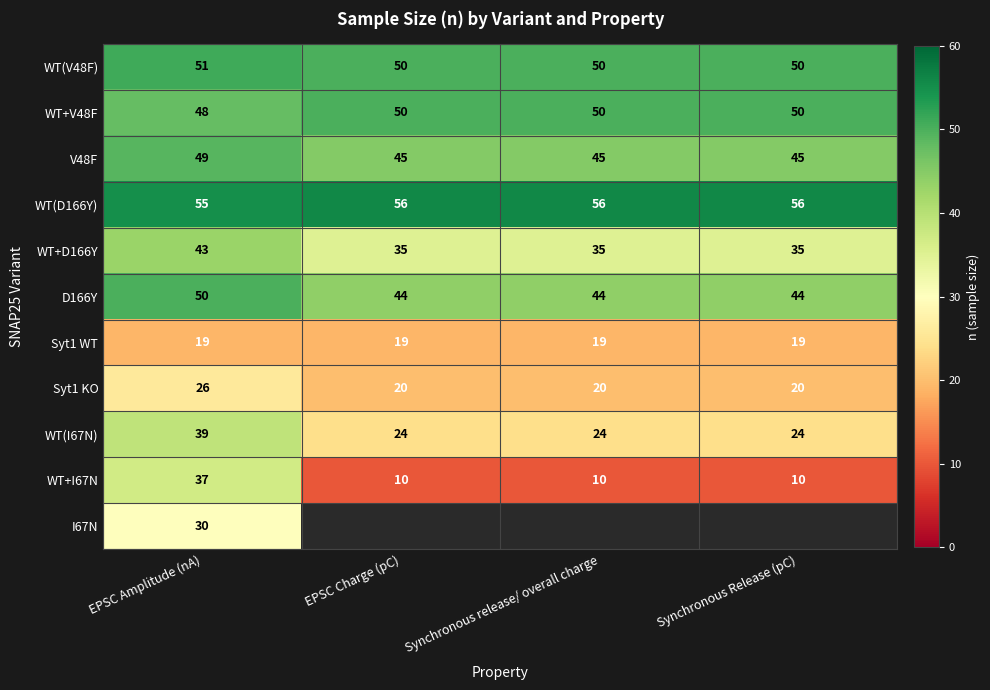

Between Synchronous Release (pC) and EPSC Charge (pC), which is larger?

Synchronous Release (pC)